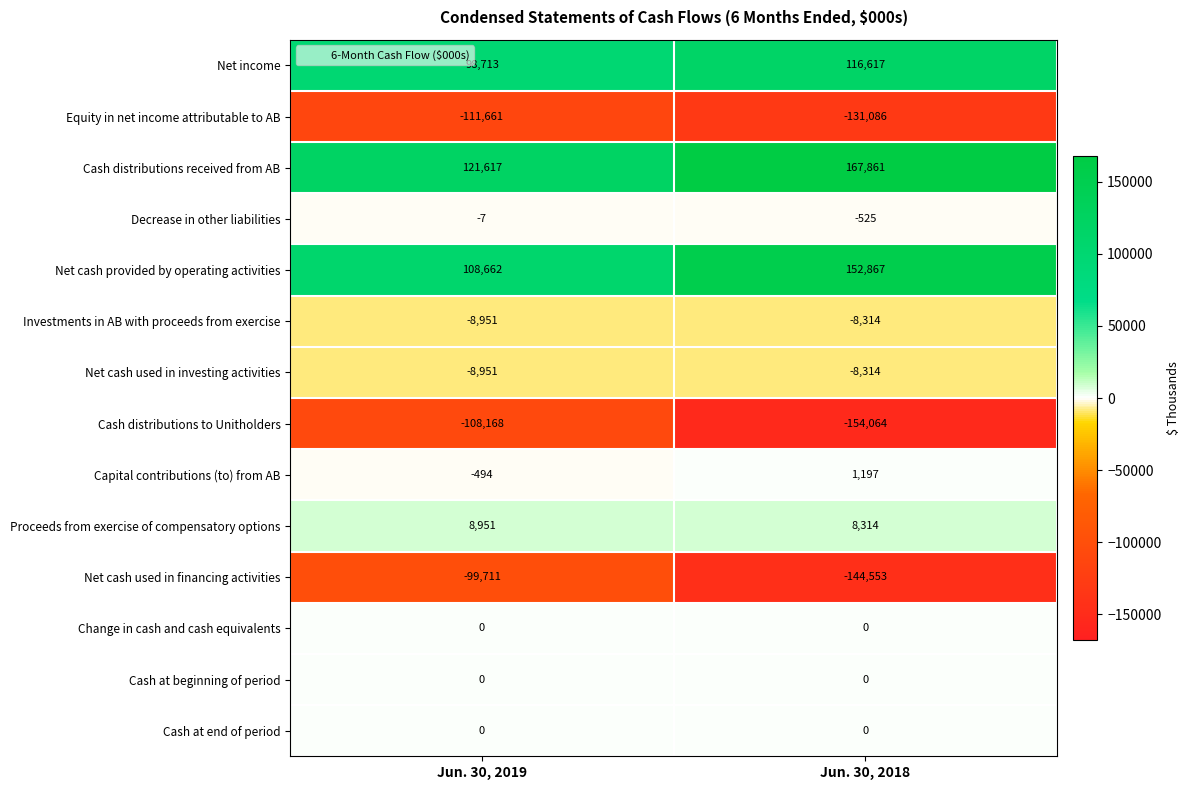

Reading left to right, what are all the values shown in this chart?

Net income: Jun. 30, 2019=98713	Jun. 30, 2018=116617
Equity in net income attributable to AB: Jun. 30, 2019=-111661	Jun. 30, 2018=-131086
Cash distributions received from AB: Jun. 30, 2019=121617	Jun. 30, 2018=167861
Decrease in other liabilities: Jun. 30, 2019=-7	Jun. 30, 2018=-525
Net cash provided by operating activities: Jun. 30, 2019=108662	Jun. 30, 2018=152867
Investments in AB with proceeds from exercise: Jun. 30, 2019=-8951	Jun. 30, 2018=-8314
Net cash used in investing activities: Jun. 30, 2019=-8951	Jun. 30, 2018=-8314
Cash distributions to Unitholders: Jun. 30, 2019=-108168	Jun. 30, 2018=-154064
Capital contributions (to) from AB: Jun. 30, 2019=-494	Jun. 30, 2018=1197
Proceeds from exercise of compensatory options: Jun. 30, 2019=8951	Jun. 30, 2018=8314
Net cash used in financing activities: Jun. 30, 2019=-99711	Jun. 30, 2018=-144553
Change in cash and cash equivalents: Jun. 30, 2019=0	Jun. 30, 2018=0
Cash at beginning of period: Jun. 30, 2019=0	Jun. 30, 2018=0
Cash at end of period: Jun. 30, 2019=0	Jun. 30, 2018=0